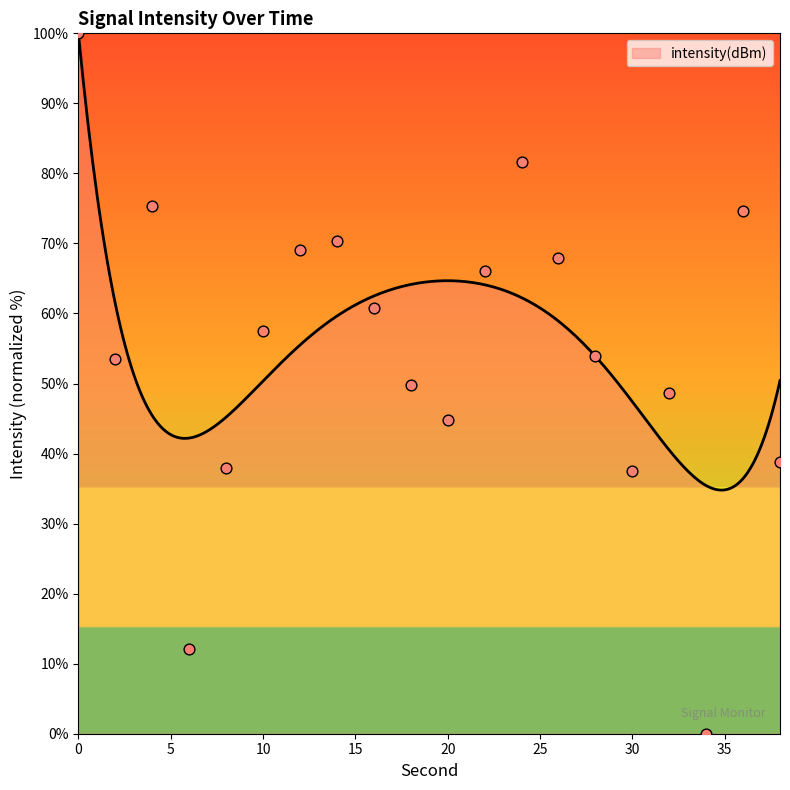

What is the change in value from 28 to 34?

-53.9